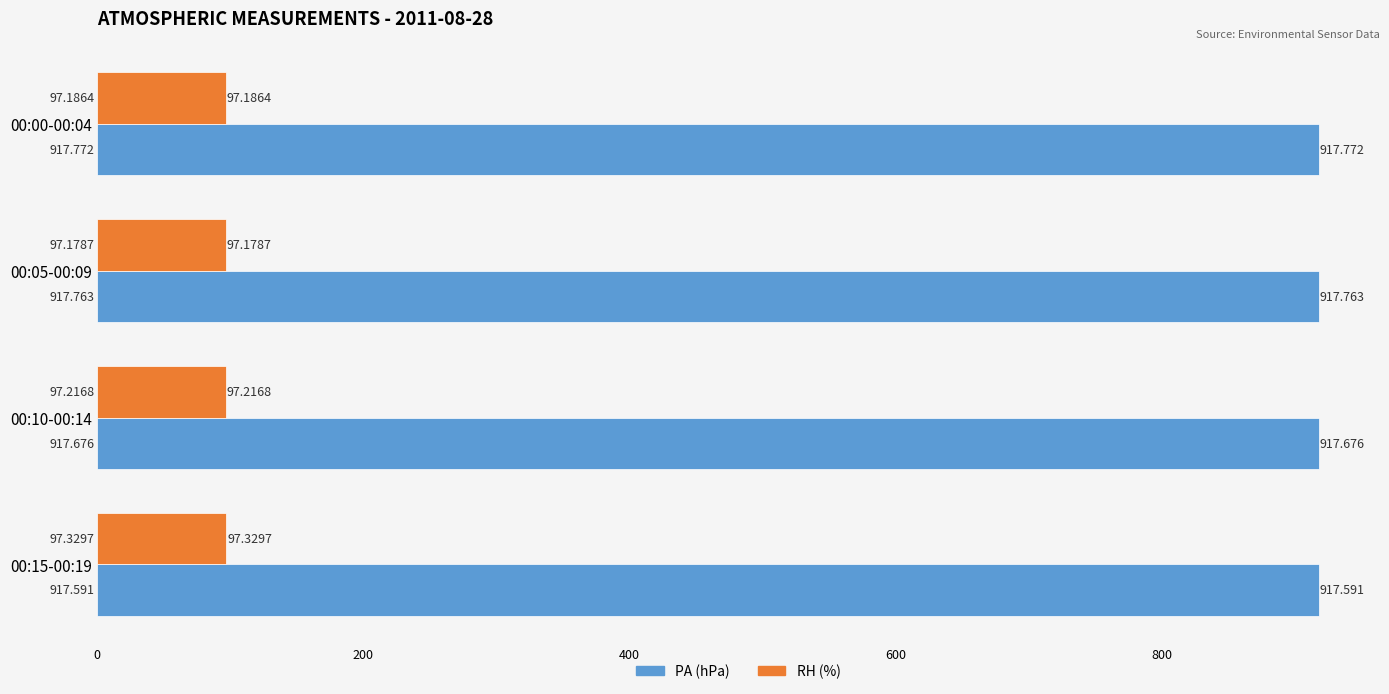

Which series has the widest spread of values?

PA (hPa)